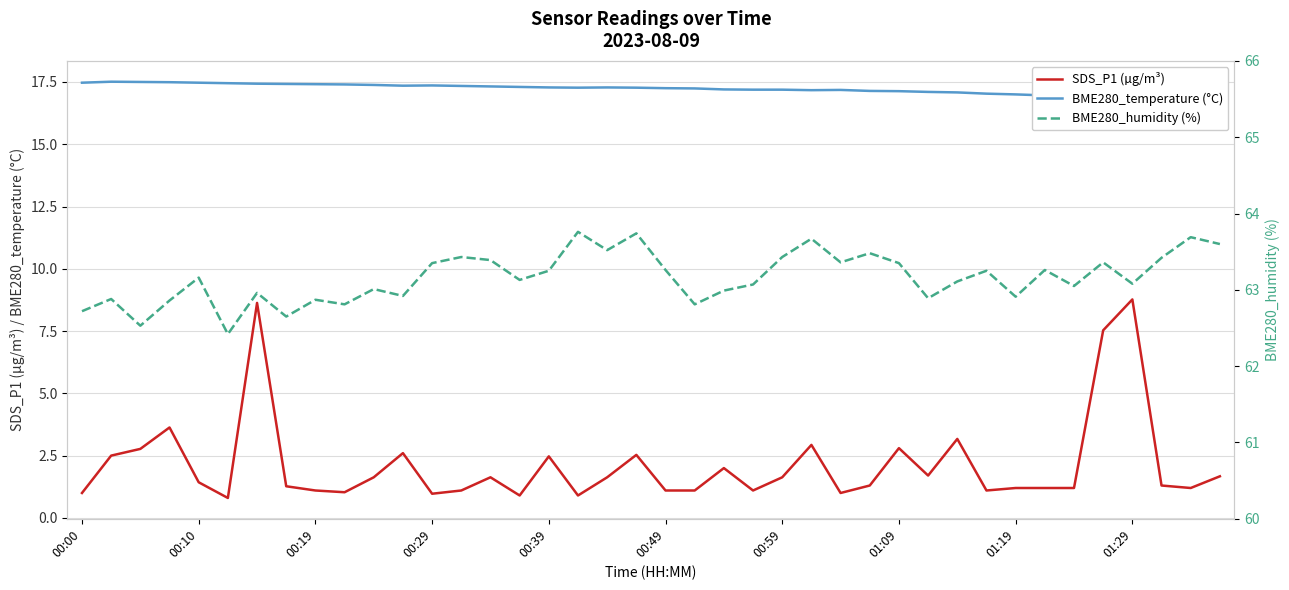

True or false: BME280_humidity (%) has a value of 83.0 at 38.

False